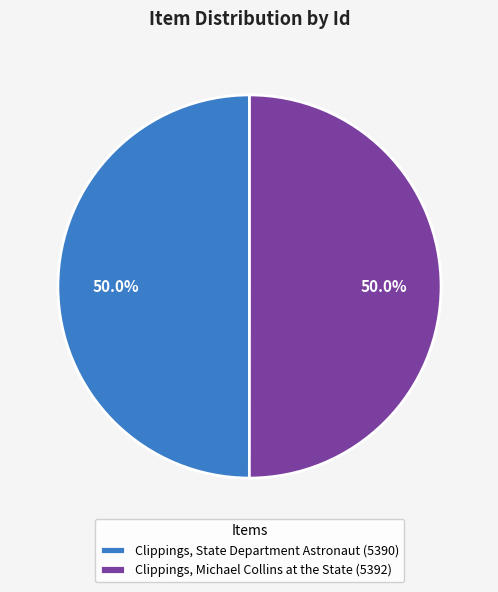

To the nearest percent, what is the average slice percentage?

50%